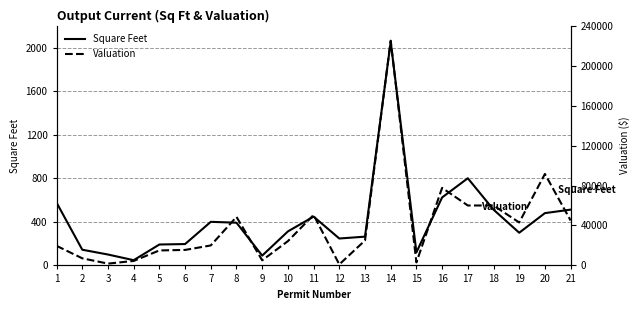

Does the chart have visible grid lines?

Yes